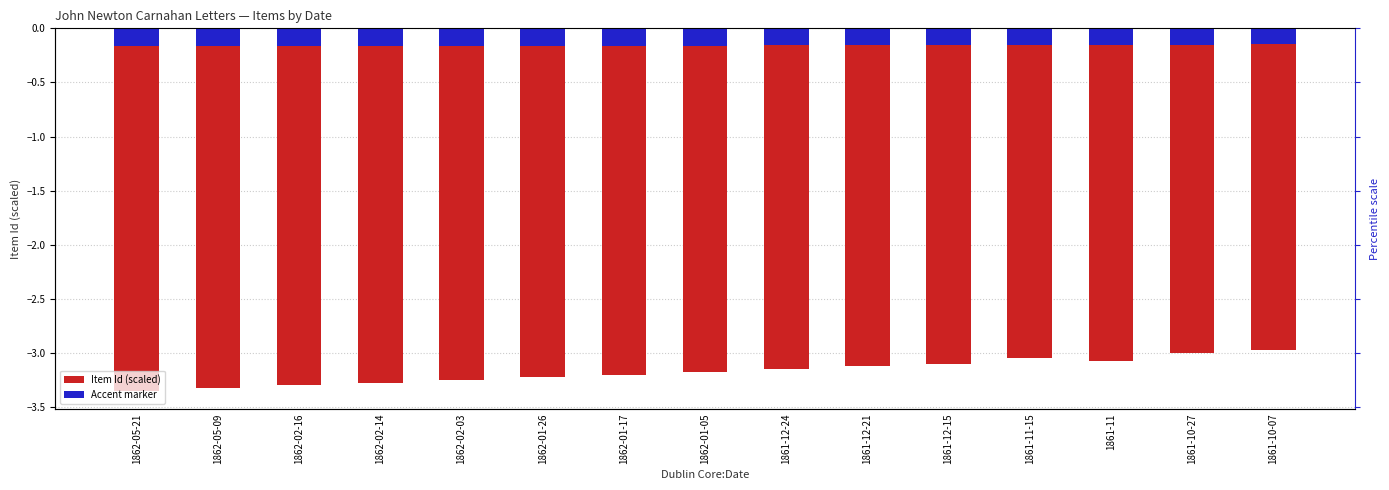

What are all the series names shown in the legend?

Item Id (scaled), Accent marker